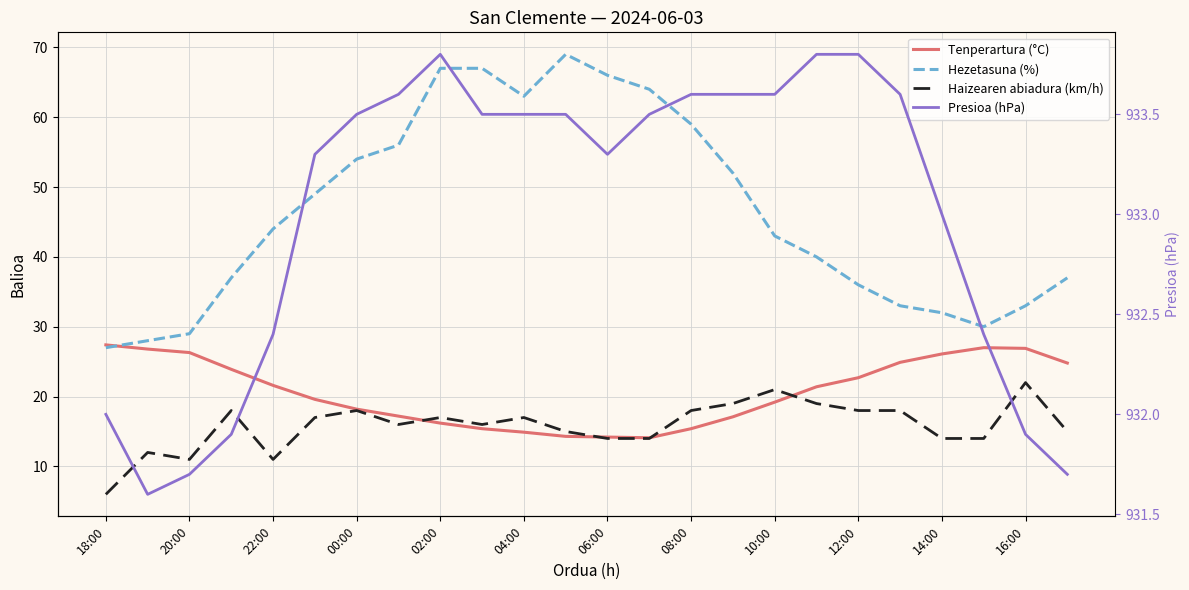

What position from the left is 16:00?

12